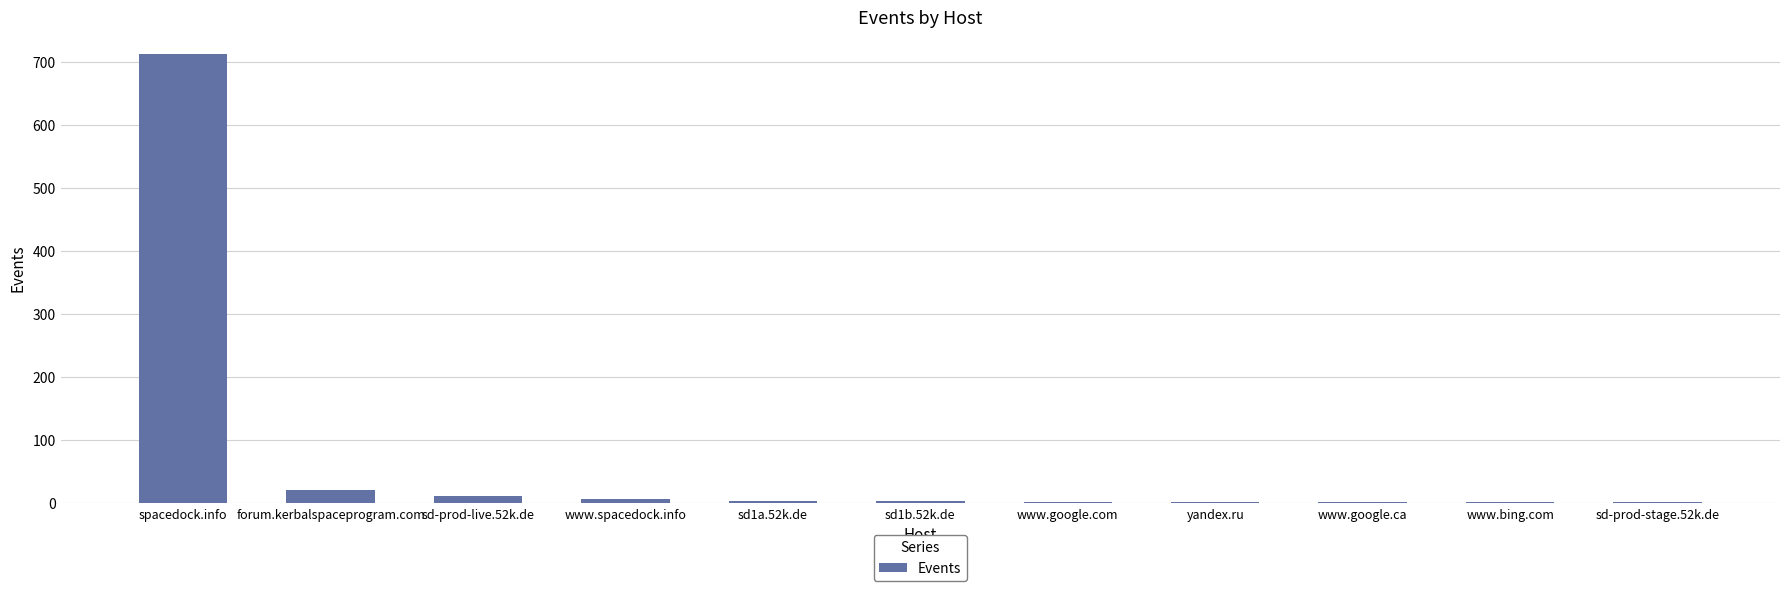

Which has a higher value, forum.kerbalspaceprogram.com or sd1a.52k.de?

forum.kerbalspaceprogram.com